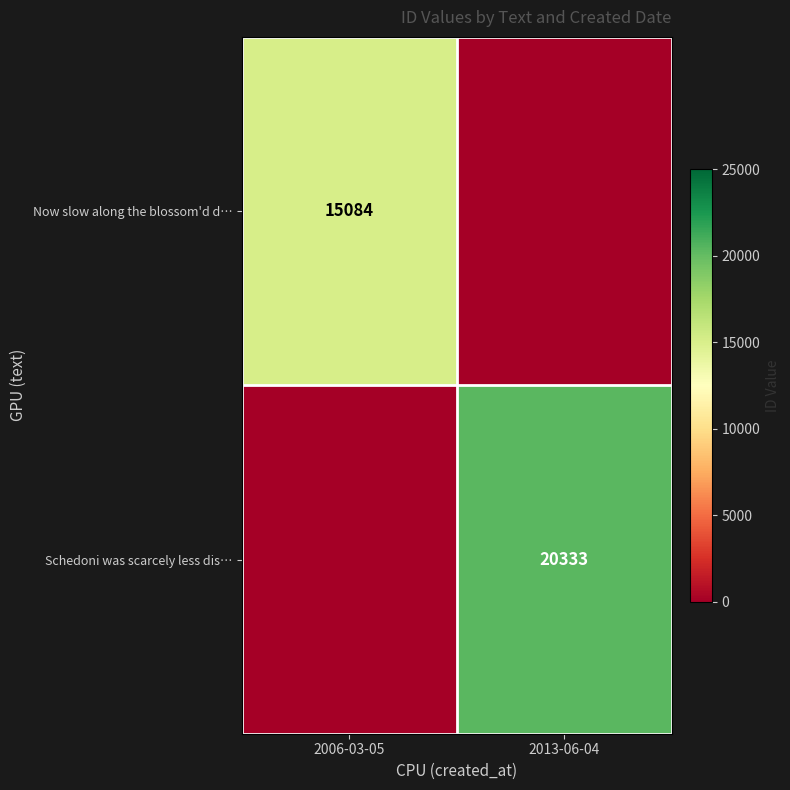

List the labels in order of Now slow along the blossom'd d… value, largest first.

2006-03-05, 2013-06-04